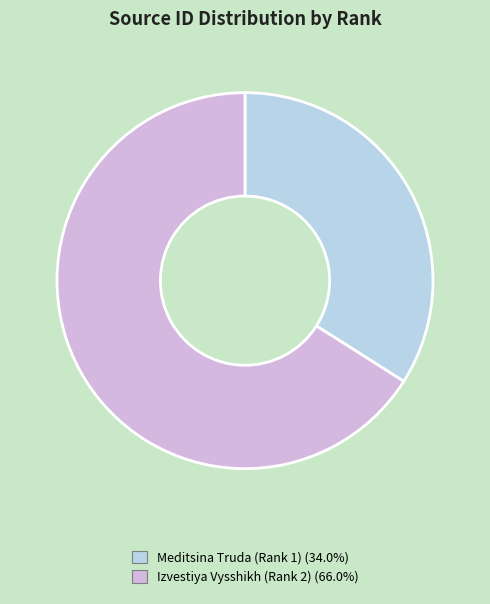

Is it true that Izvestiya Vysshikh (Rank 2) is 66% of the pie?

True